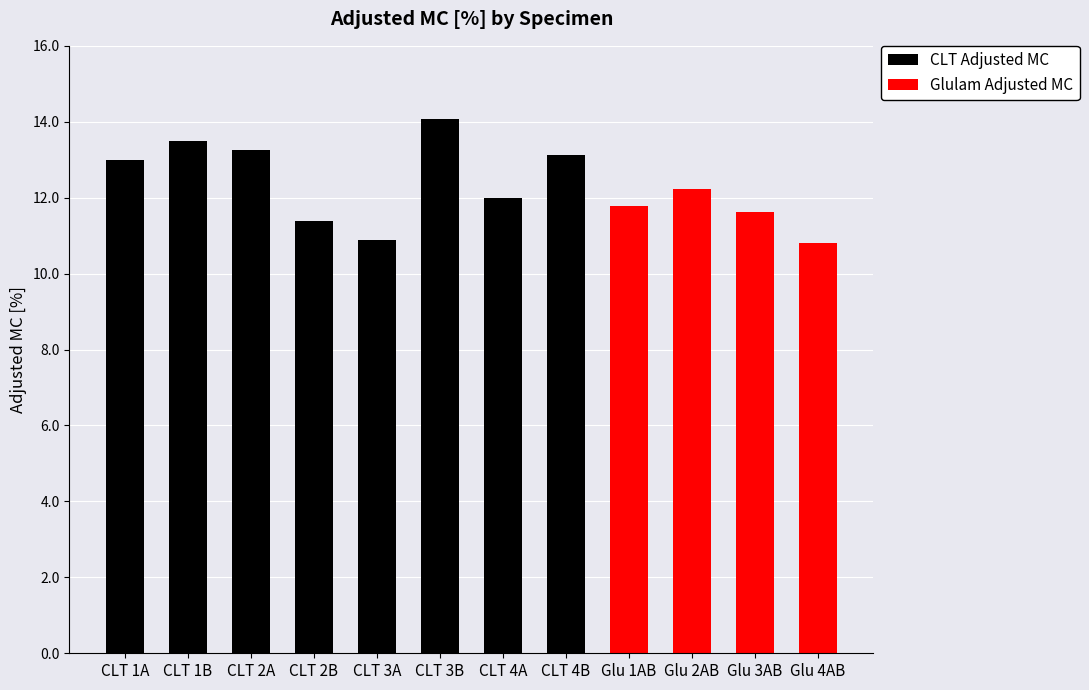

What is the sum of the CLT Adjusted MC values at CLT 2A and CLT 1B?

26.8